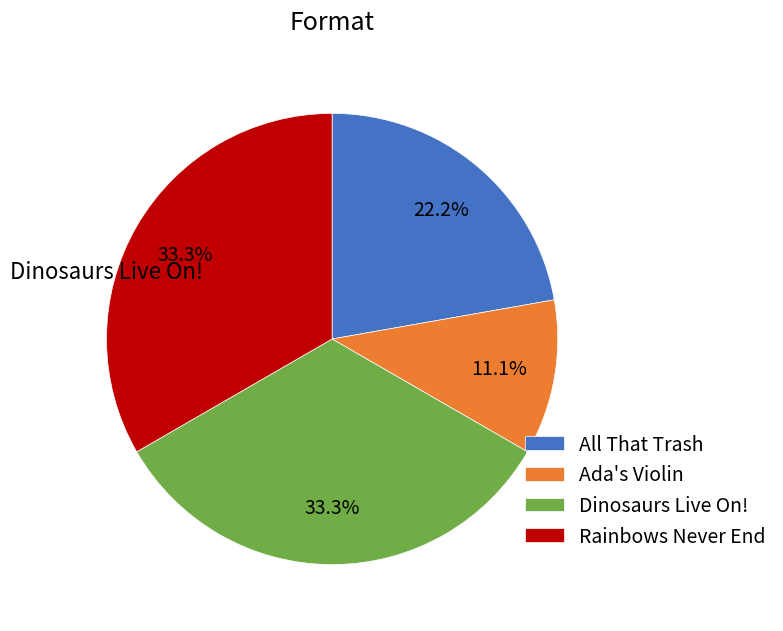

How many segments does this pie chart have?

4